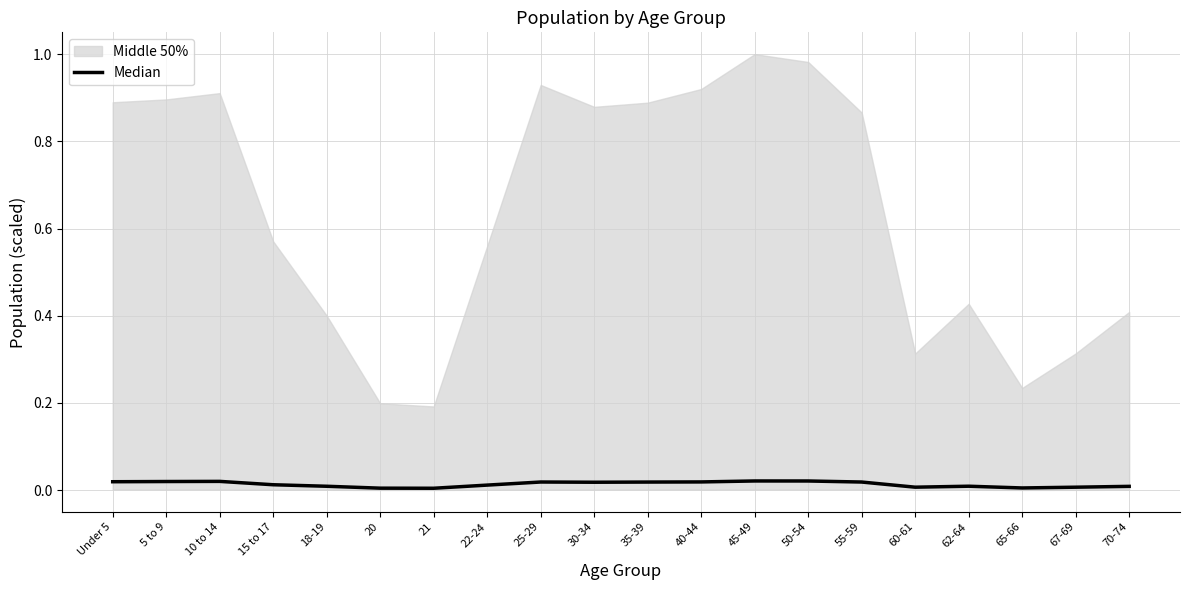

Rank the categories by value from highest to lowest.

45-49, 50-54, 10 to 14, 5 to 9, Under 5, 40-44, 25-29, 55-59, 35-39, 30-34, 15 to 17, 22-24, 62-64, 18-19, 70-74, 60-61, 67-69, 65-66, 20, 21